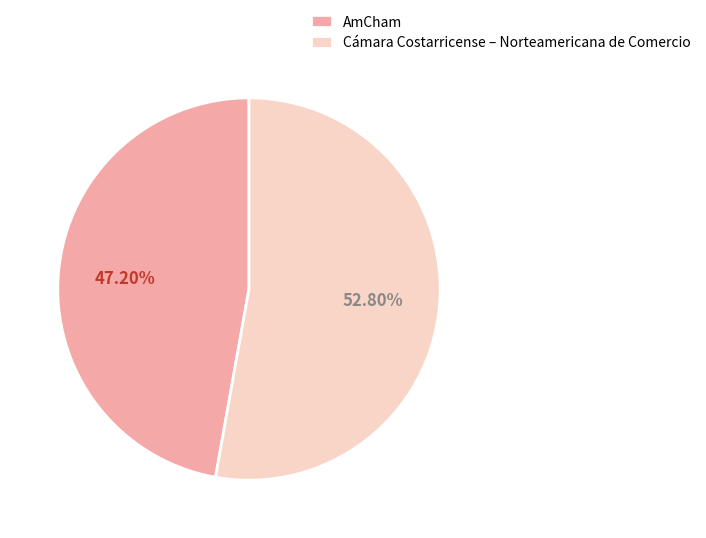

Is it true that AmCham is 47% of the pie?

True